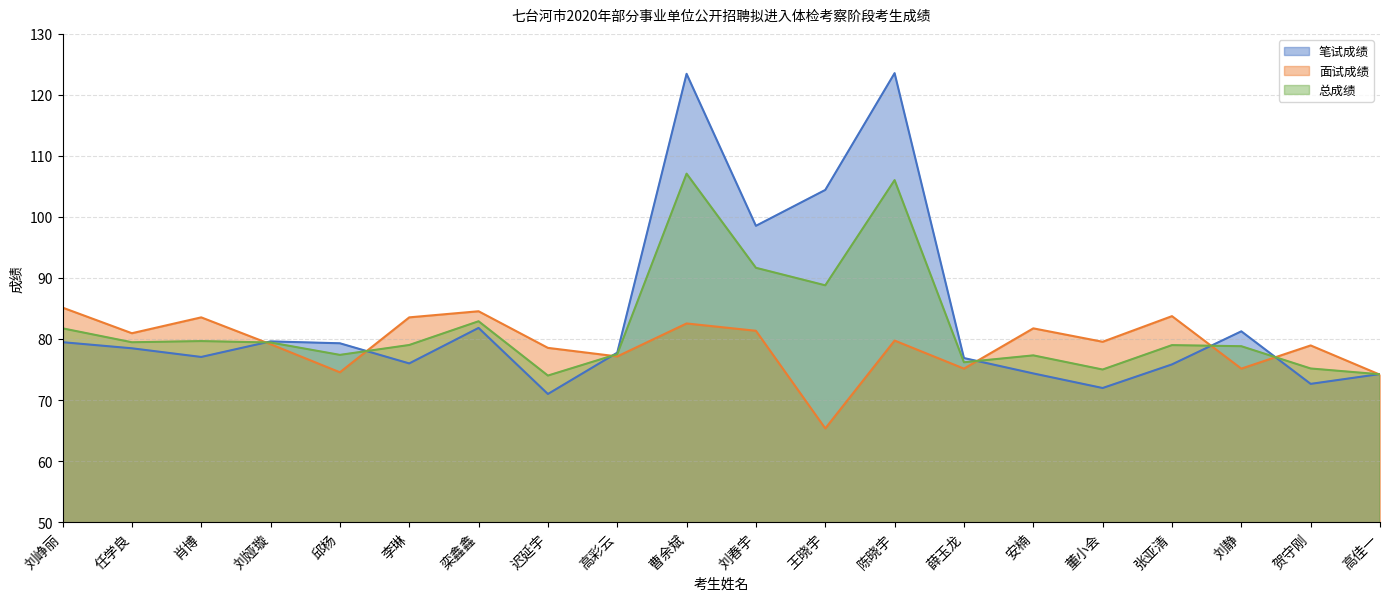

What are all the series names shown in the legend?

笔试成绩, 面试成绩, 总成绩